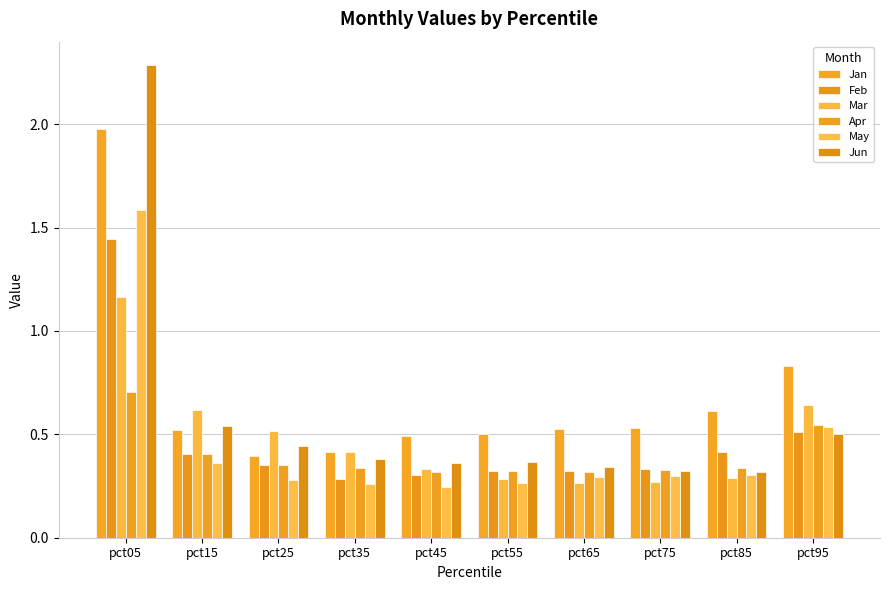

How many bars are there in total?

60